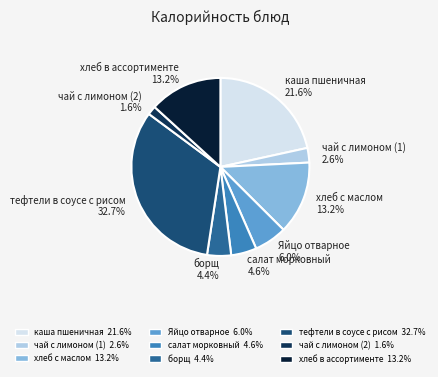

Do чай с лимоном (1) and борщ together represent more than half of the pie?

No